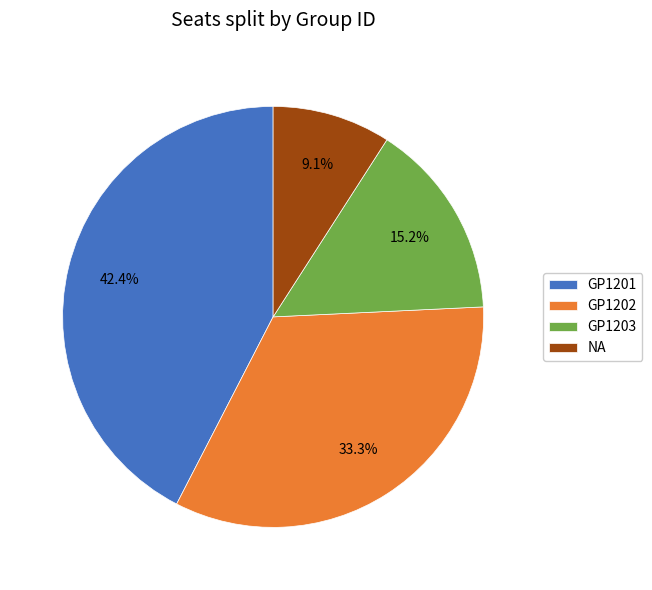

Combined, do NA and GP1201 account for over 50%?

Yes